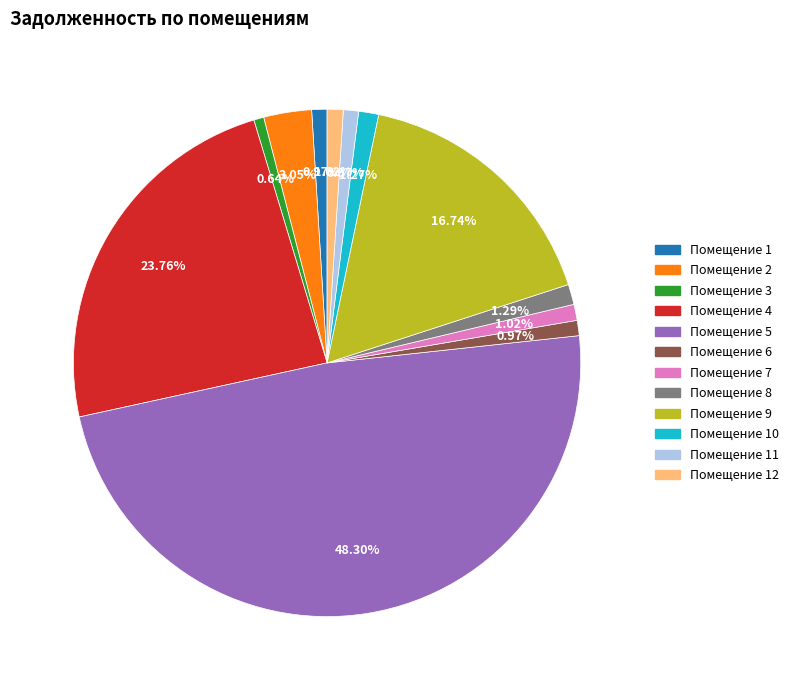

To the nearest percent, what is the average slice percentage?

8%